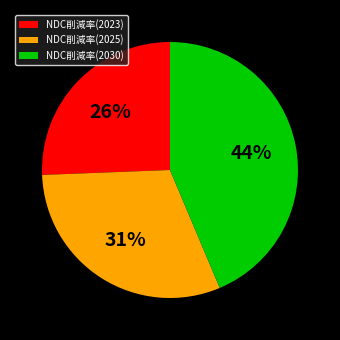

To the nearest percent, what portion does NDC削減率(2025) represent?

31%